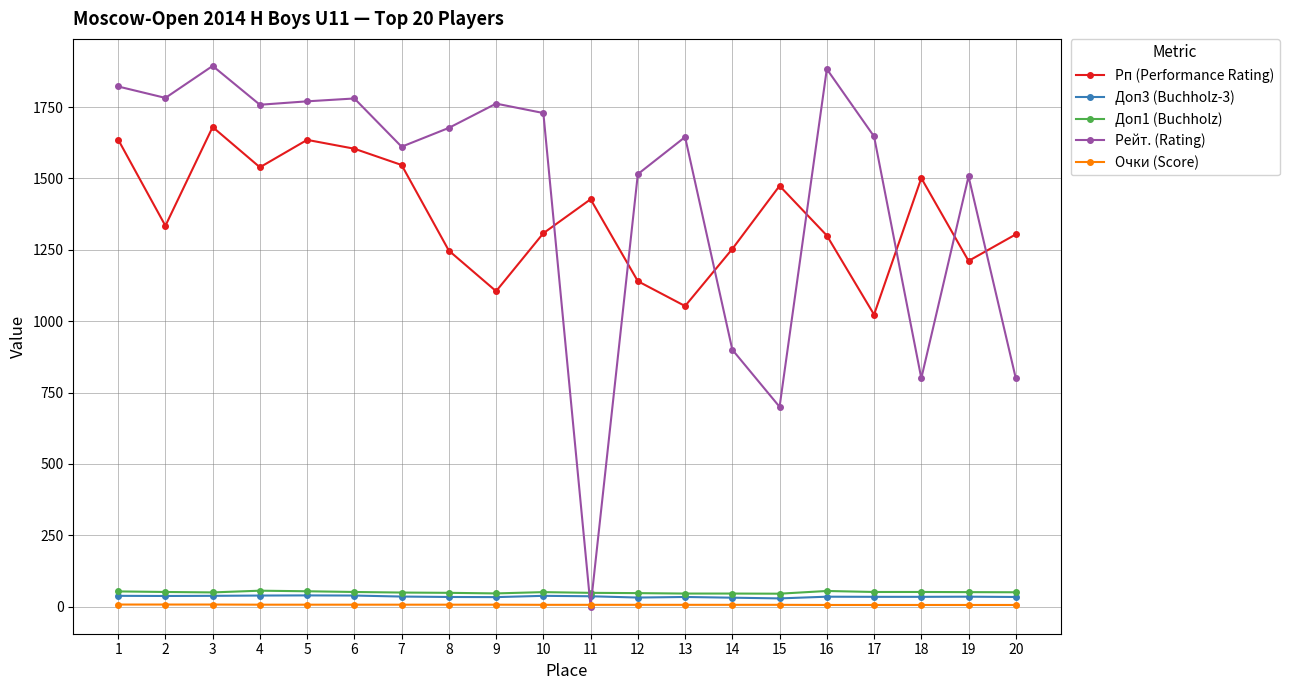

How many positive values does the Рейт. (Rating) series have?

19